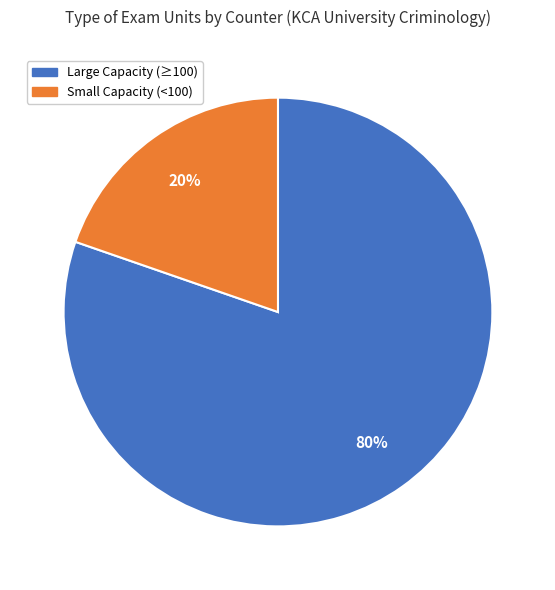

To the nearest percent, what is the average slice percentage?

50%